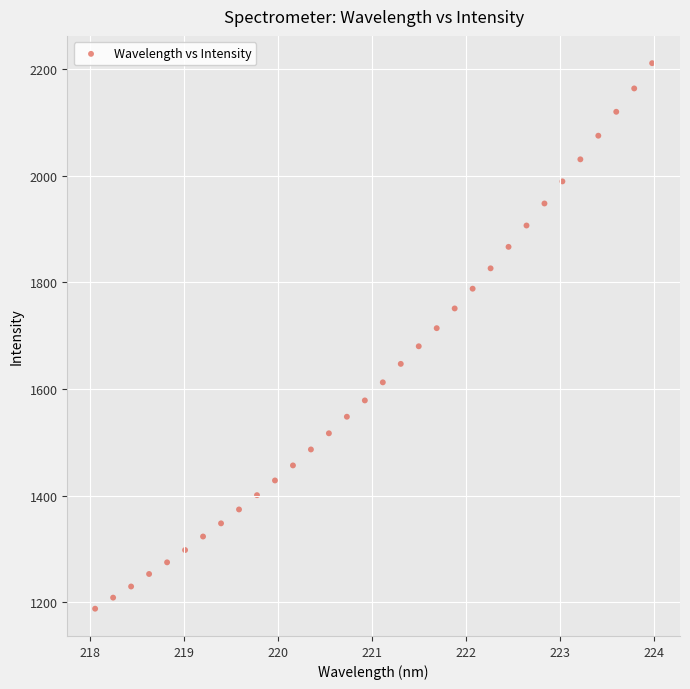

What is the range of Y values (max minus min)?

1022.5